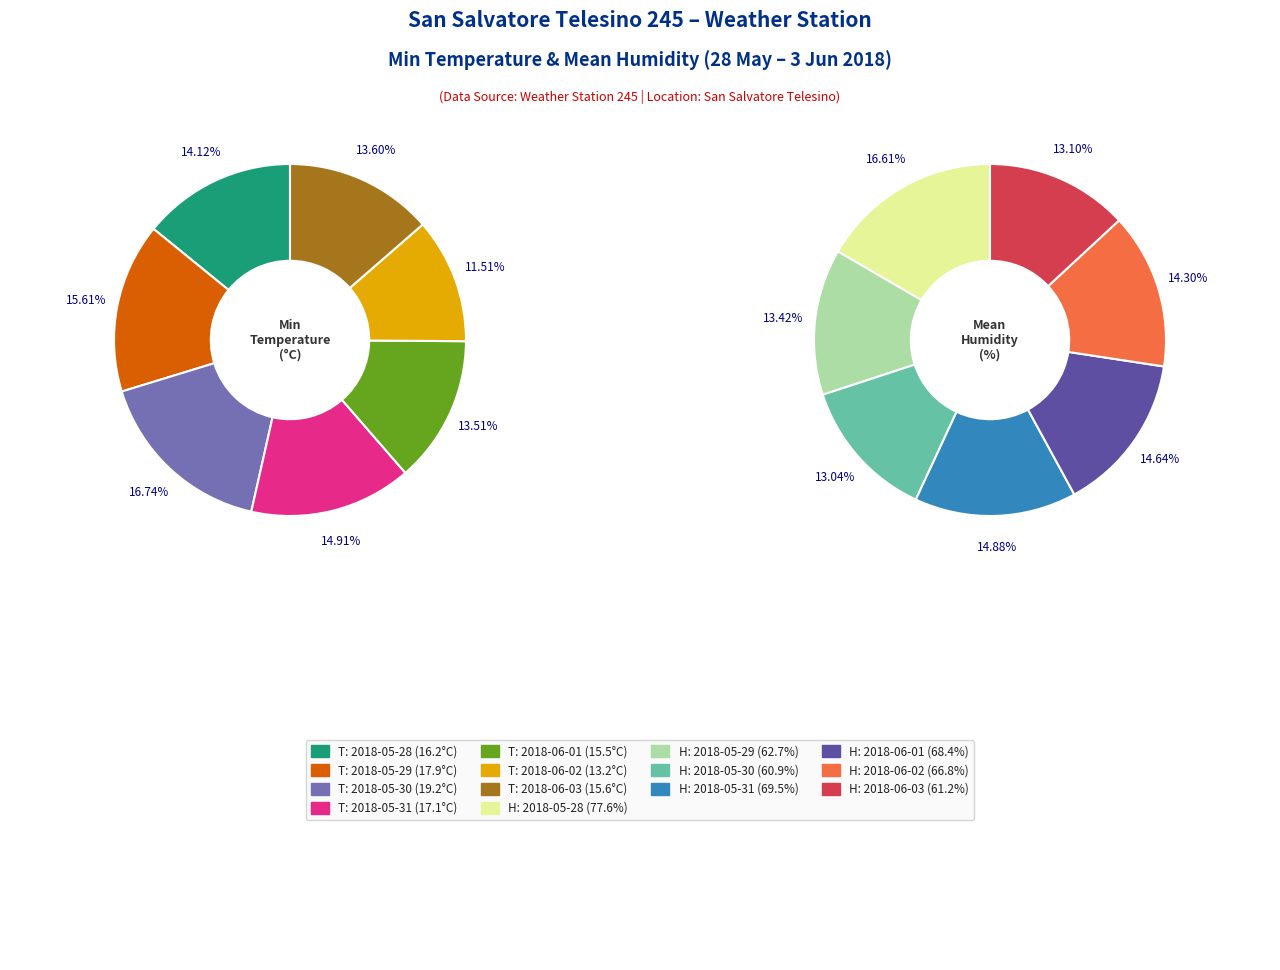

What percentage is the 2018-06-03 slice, to the nearest percent?

14%